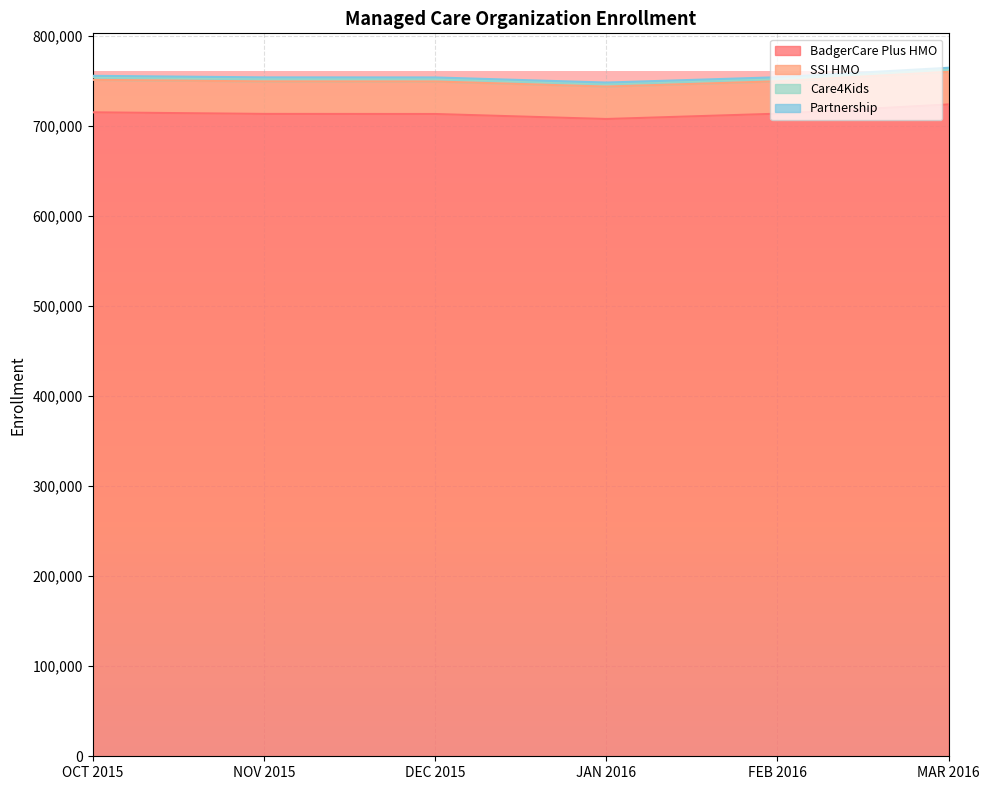

Reading left to right, what are all the values shown in this chart?

BadgerCare Plus HMO: OCT 2015=715205	NOV 2015=713436	DEC 2015=713338	JAN 2016=707782	FEB 2016=713662	MAR 2016=723968
SSI HMO: OCT 2015=36063	NOV 2015=36098	DEC 2015=36115	JAN 2016=36027	FEB 2016=36014	MAR 2016=36225
Care4Kids: OCT 2015=2963	NOV 2015=2976	DEC 2015=2992	JAN 2016=2960	FEB 2016=2996	MAR 2016=3018
Partnership: OCT 2015=1509	NOV 2015=1503	DEC 2015=1504	JAN 2016=1493	FEB 2016=1483	MAR 2016=1486